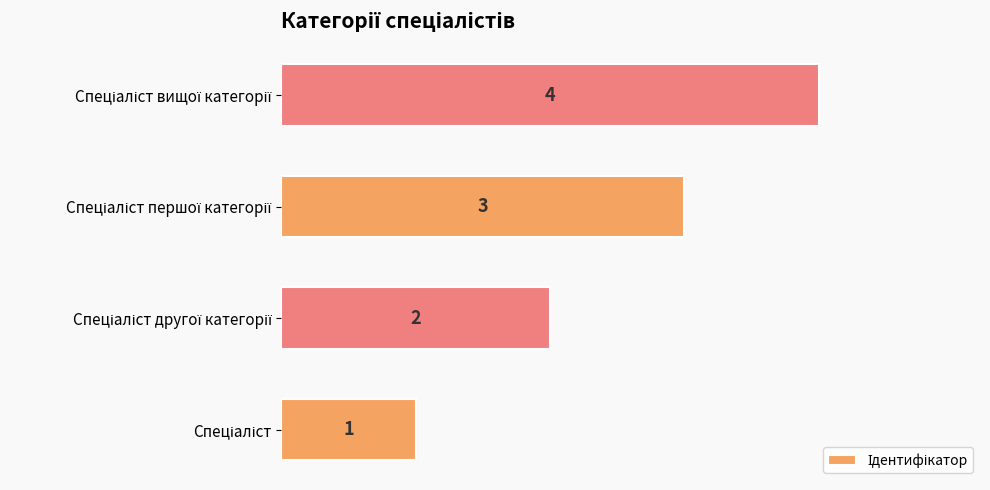

What is the maximum value shown in the chart?

4